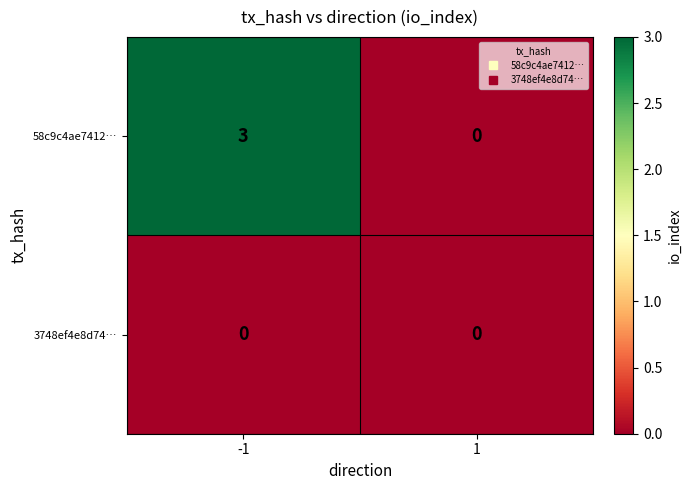

True or false: 58c9c4ae7412… has a value of 2 at -1.

False